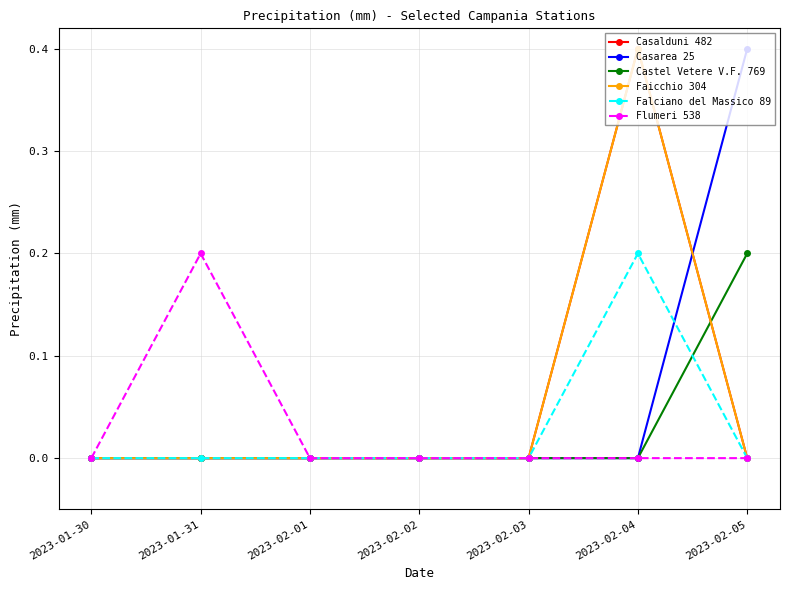

At how many categories does at least one series exceed 0?

3